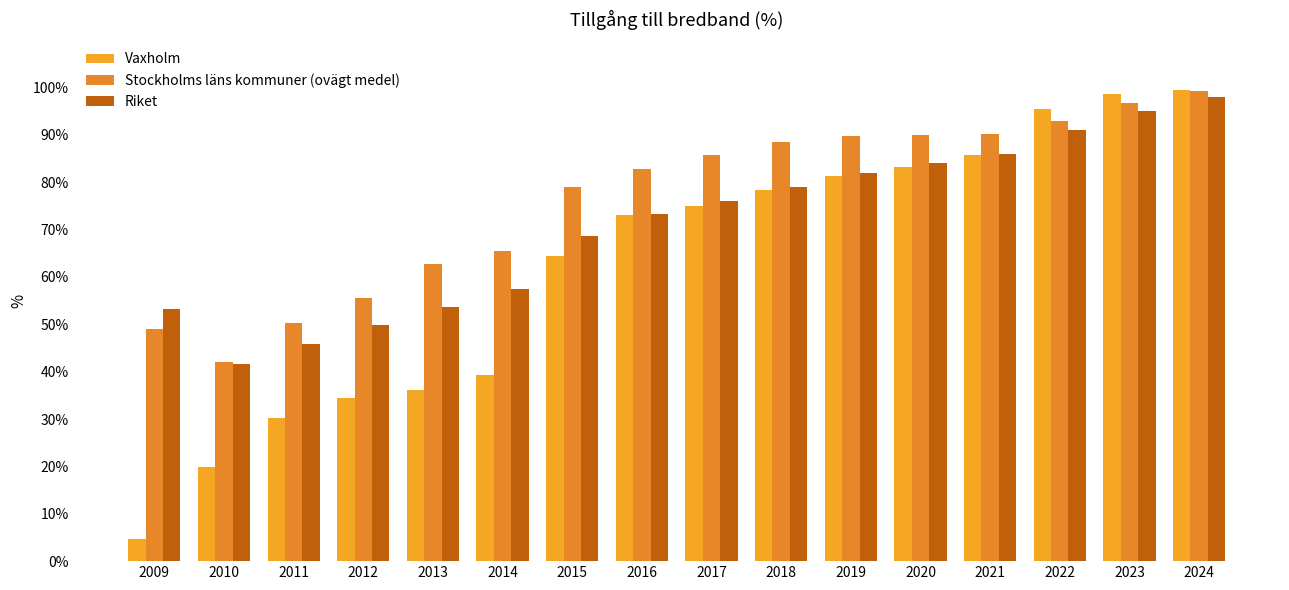

Where does the Stockholms läns kommuner (ovägt medel) series first go above 85?

2017